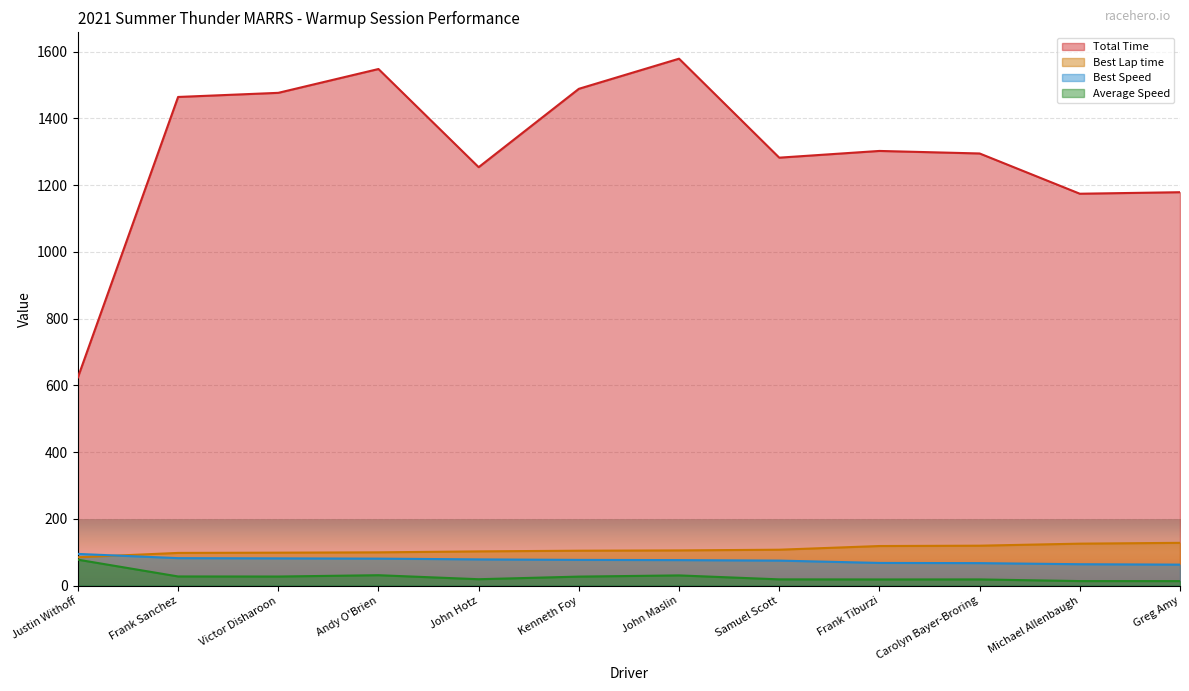

Is it true that Best Speed equals 41.7 at Greg Amy?

False